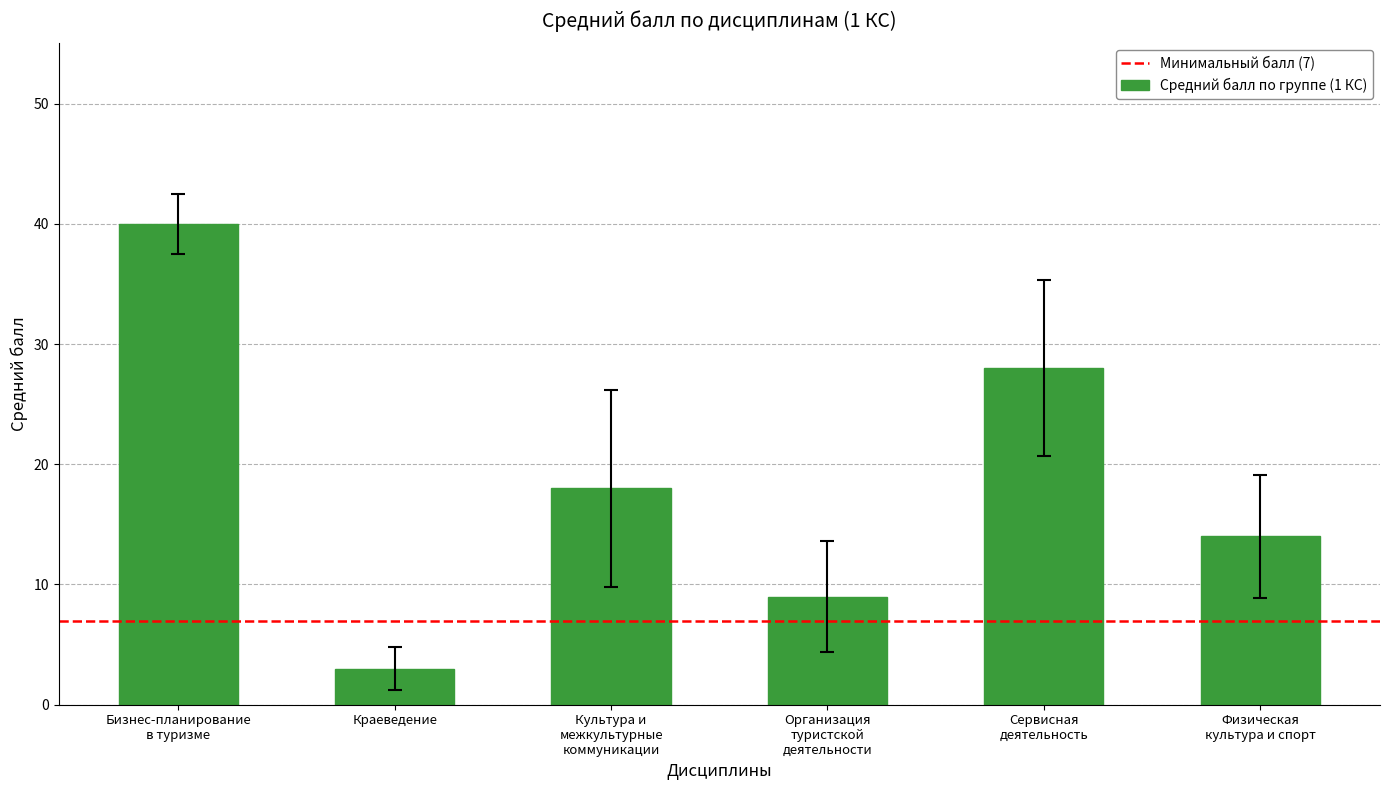

Between Сервисная
деятельность and Организация
туристской
деятельности, which is larger?

Сервисная
деятельность